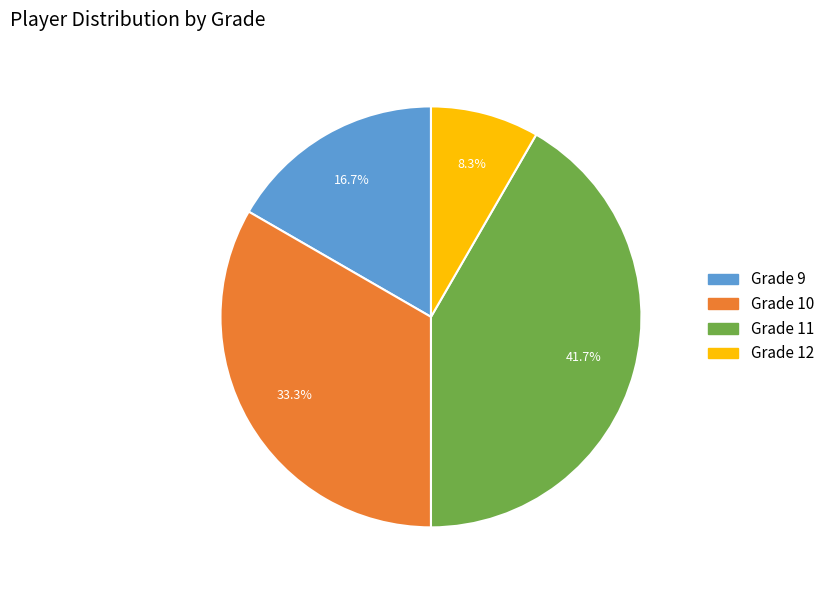

What is the ratio of the value at Grade 9 to the value at Grade 11?

0.4